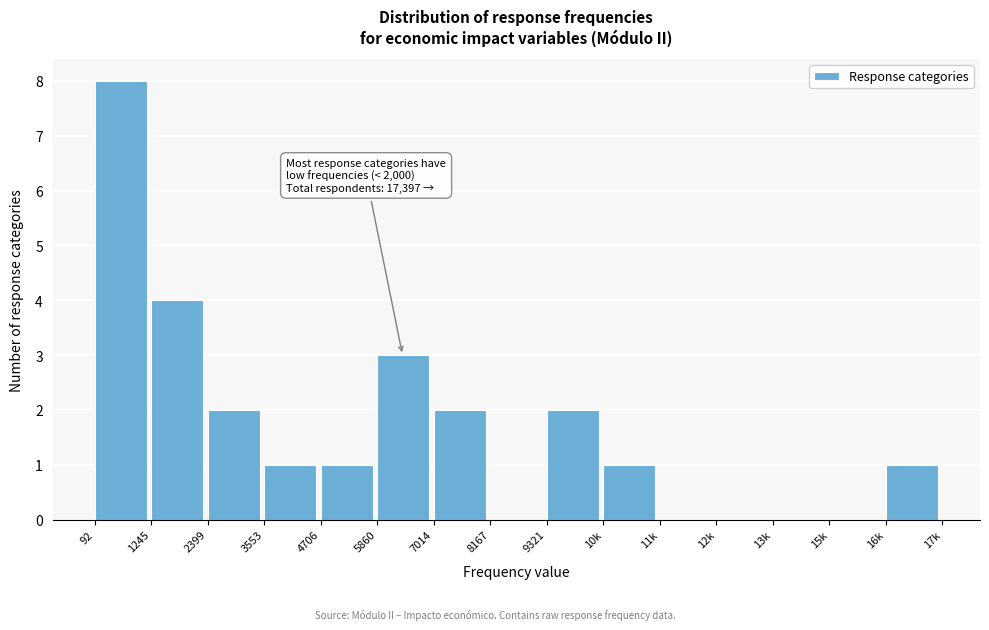

Reading left to right, list all the values displayed in this chart.

92=8	1245=4	2399=2	3553=1	4706=1	5860=3	7014=2	8167=0	9321=2	10k=1	11k=0	12k=0	13k=0	15k=0	16k=1